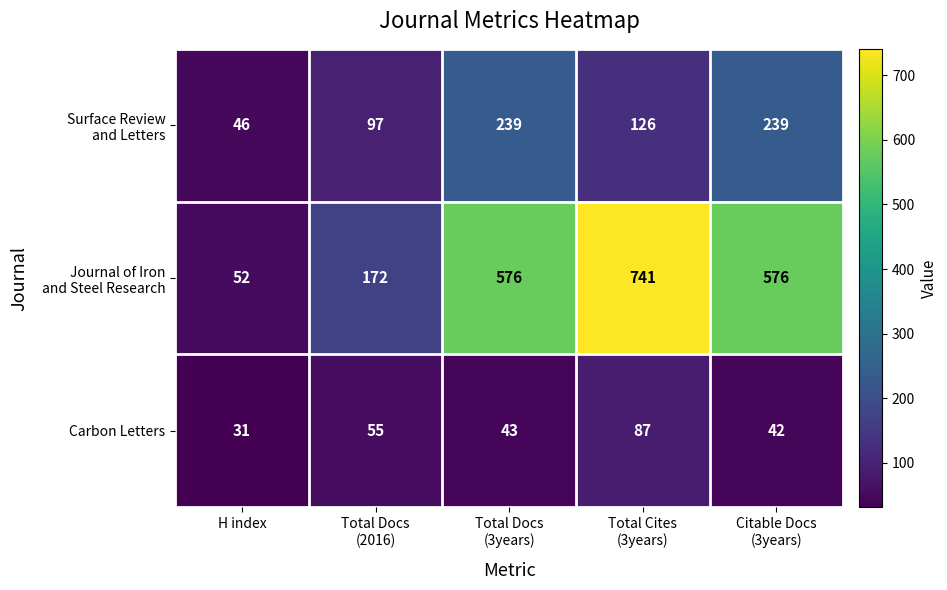

At how many categories does at least one series exceed 367?

3